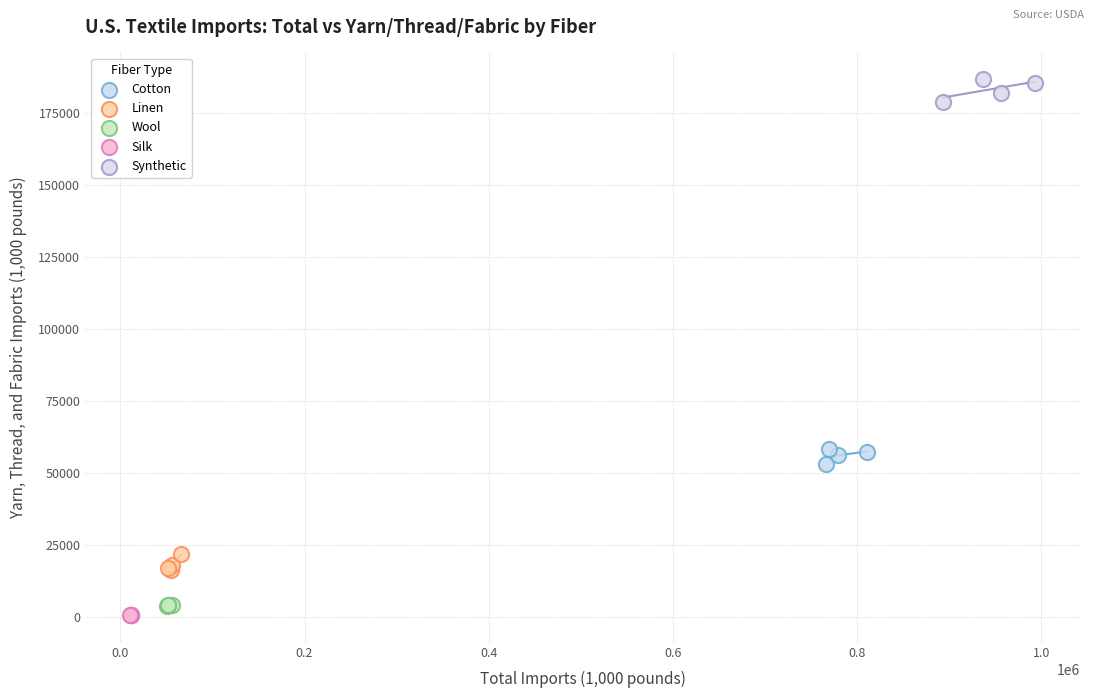

Which series reaches the maximum Y coordinate?

Synthetic